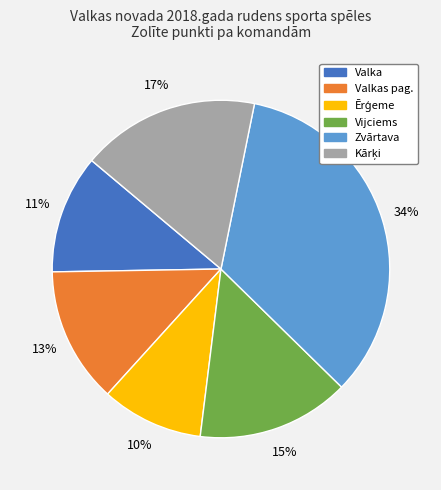

What is the ratio of the value at Zvārtava to the value at Valkas pag.?

2.6